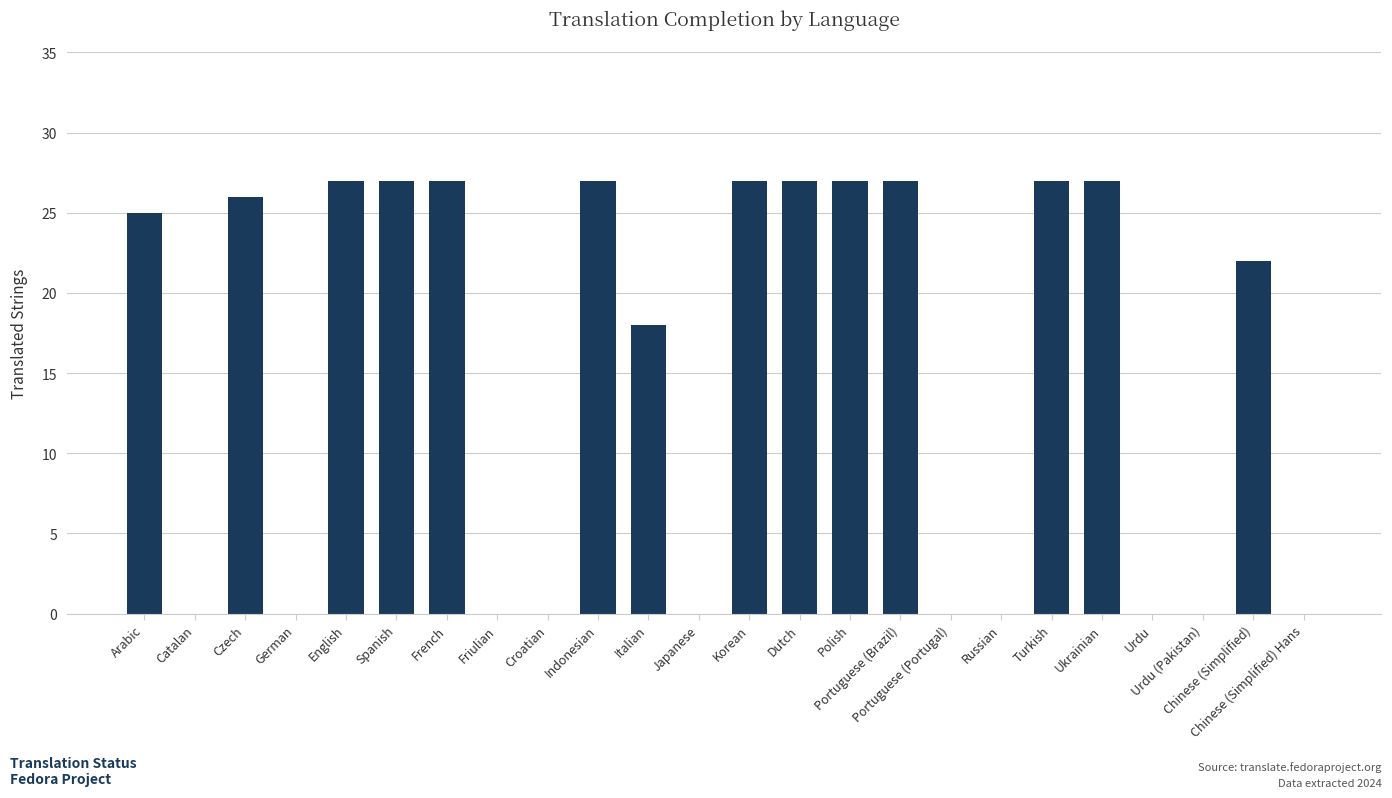

Between Korean and Croatian, which is larger?

Korean